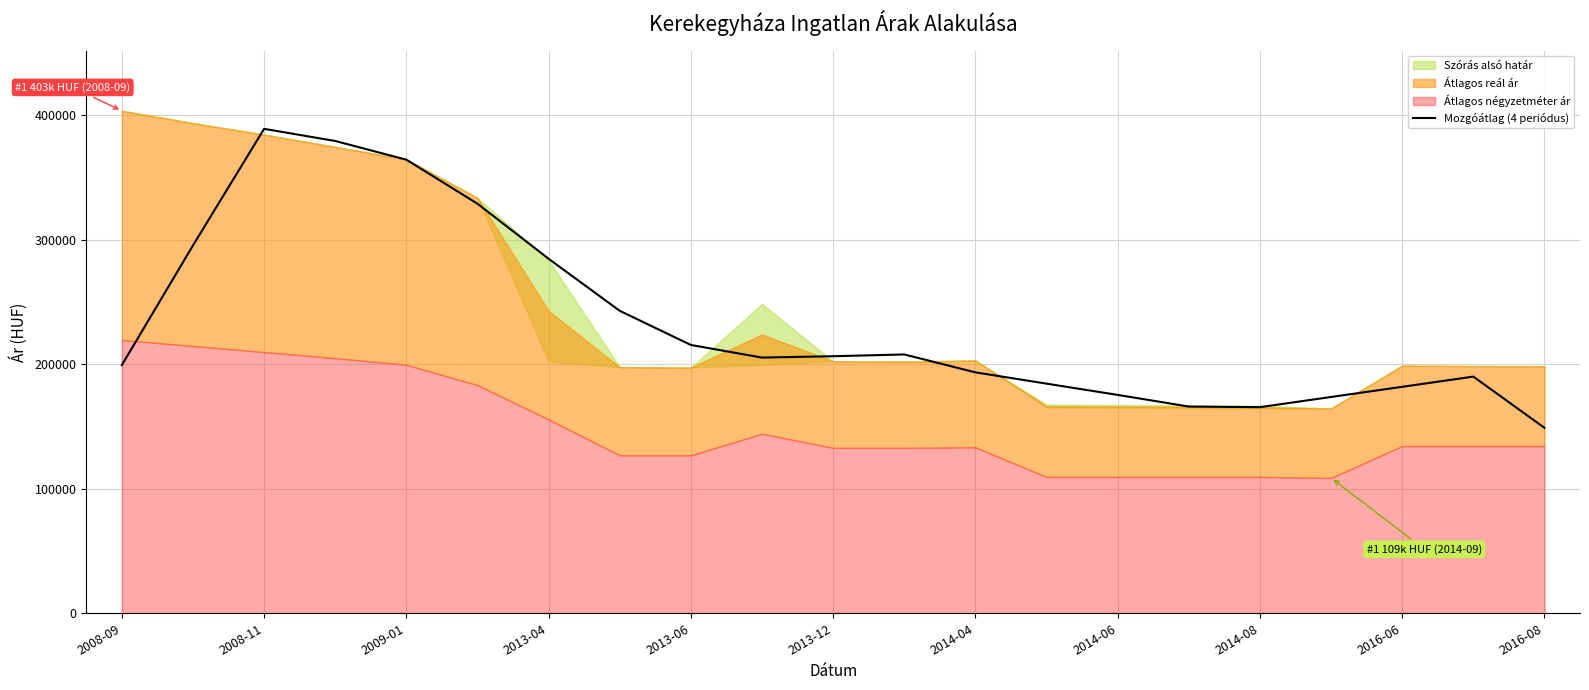

Reading left to right, what are all the values shown in this chart?

199281.0	295371.2	388999.2	379262.8	364246.8	328882.2	284670.0	242879.2	215460.5	205330.2	206420.8	207835.5	193461.2	184398.2	175361.8	166005.0	165514.8	173695.2	181853.0	190059.2	148943.8